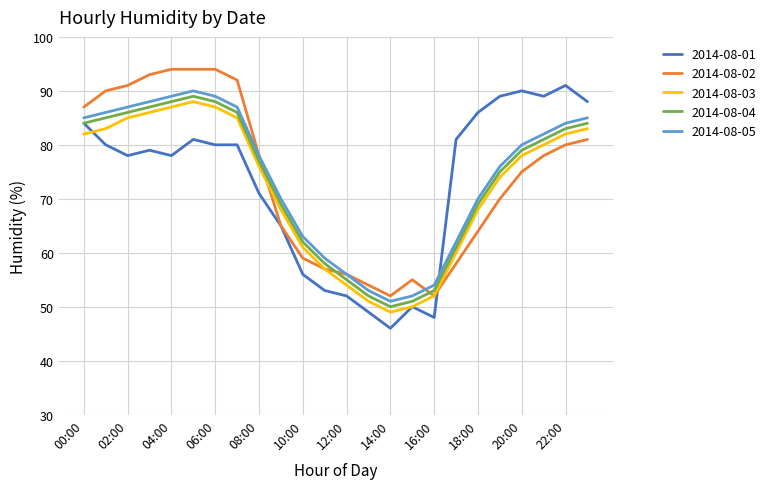

Reading right to left, list all the values displayed in this chart.

2014-08-01: 88	91	89	90	89	86	81	48	50	46	49	52	53	56	65	71	80	80	81	78	79	78	80	84
2014-08-02: 81	80	78	75	70	64	58	52	55	52	54	56	57	59	65	78	92	94	94	94	93	91	90	87
2014-08-03: 83	82	80	78	74	68	60	52	50	49	51	54	57	61	68	76	85	87	88	87	86	85	83	82
2014-08-04: 84	83	81	79	75	69	61	53	51	50	52	55	58	62	69	77	86	88	89	88	87	86	85	84
2014-08-05: 85	84	82	80	76	70	62	54	52	51	53	56	59	63	70	78	87	89	90	89	88	87	86	85